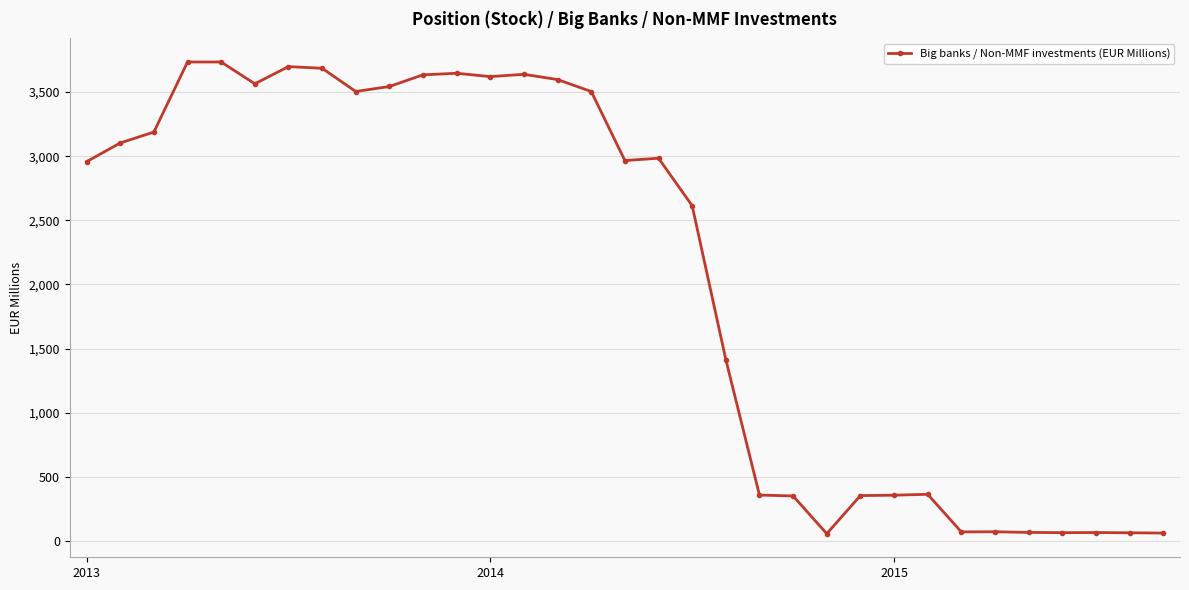

What is the difference between the maximum and minimum values?

3676